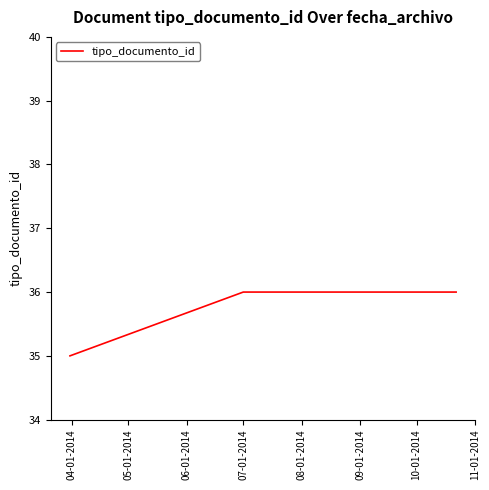

What is the sum of all values?

143